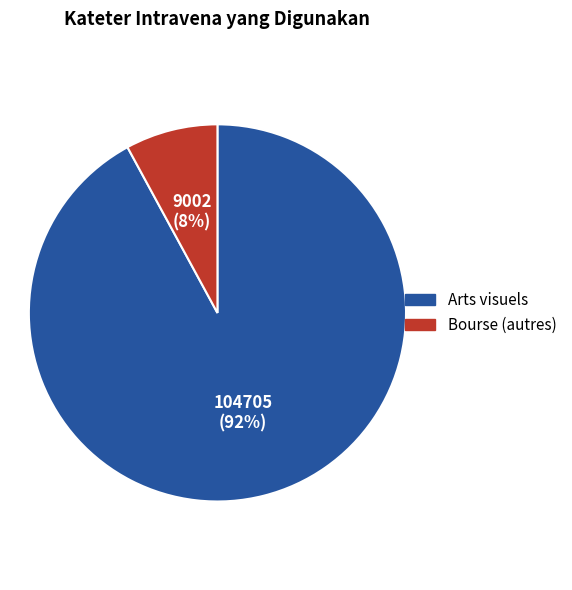

How many segments does this pie chart have?

2